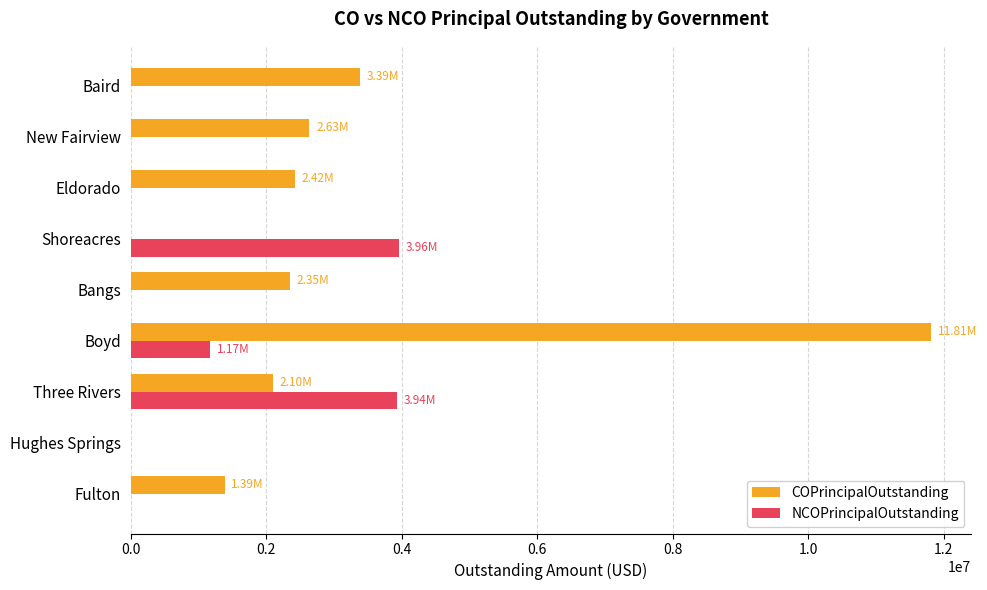

Between Hughes Springs and Eldorado, which series saw the biggest shift?

COPrincipalOutstanding